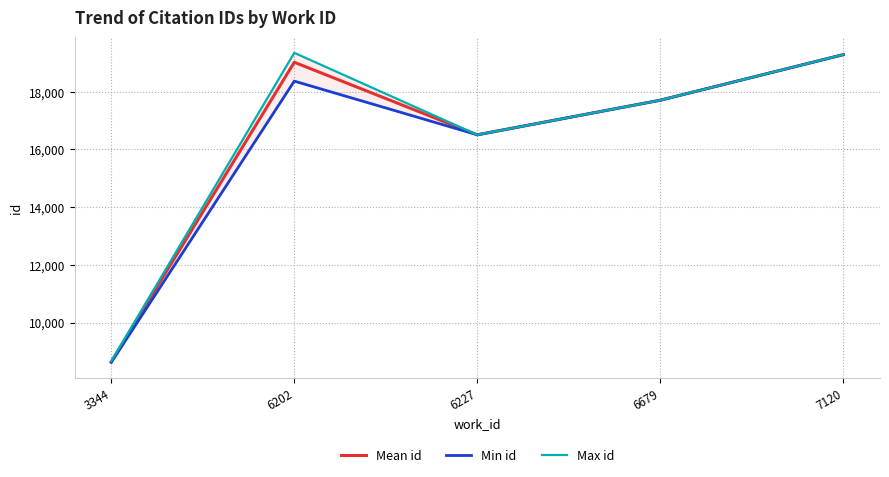

Does the chart display data point markers on the line(s)?

No